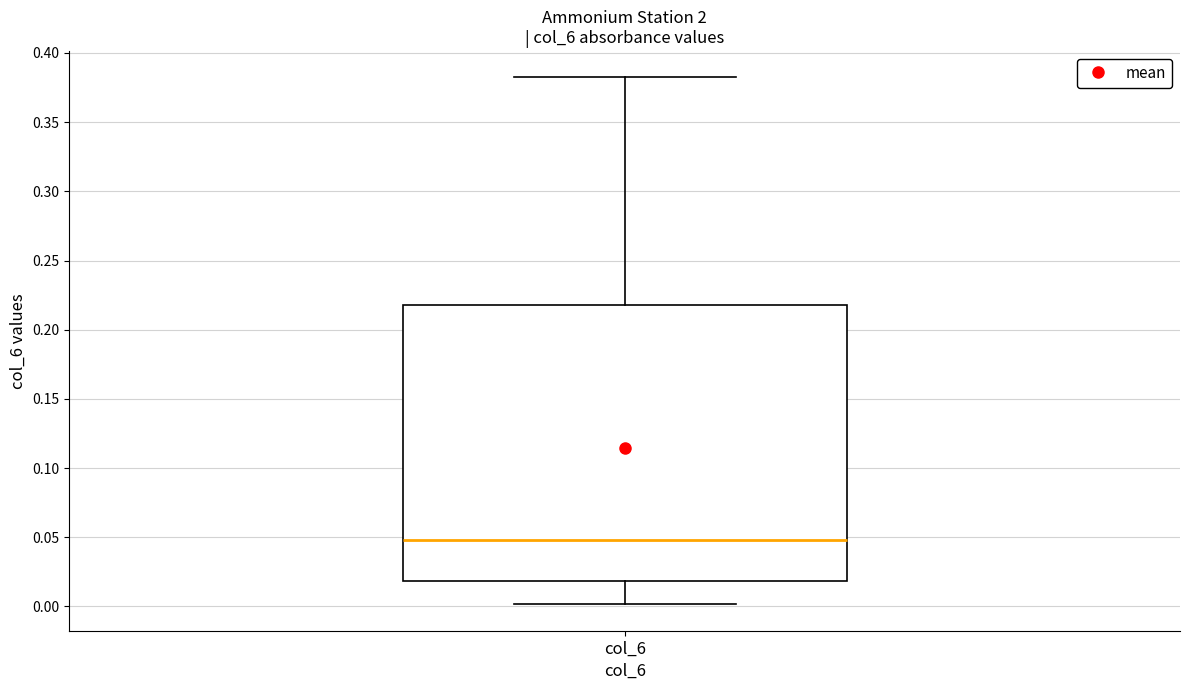

Where does the lower whisker of the box for col_6 end on the y-axis? The values are not printed on the chart, so give them approximately, as read against the axis.

0.00